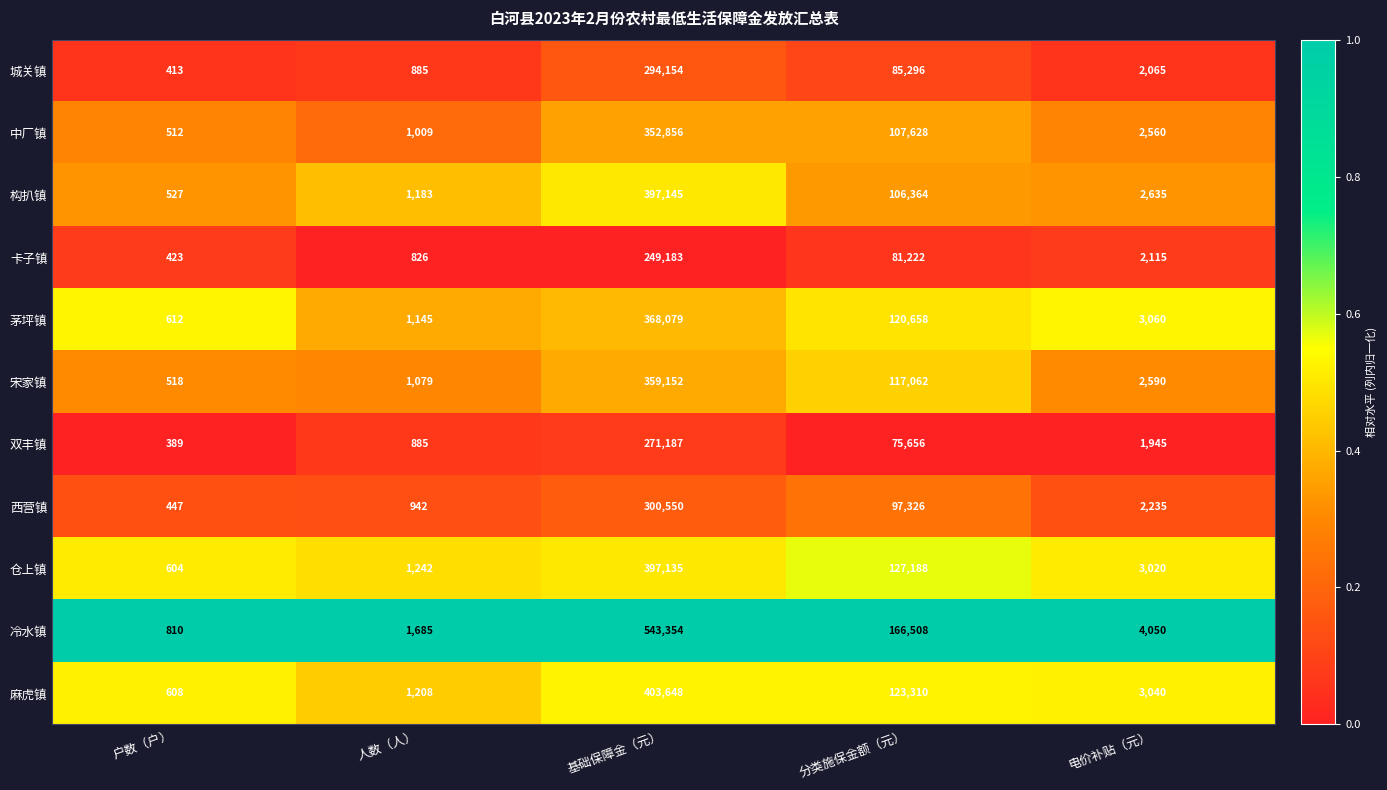

Is it true that 构扒镇 equals 2635 at 电价补贴（元）?

True